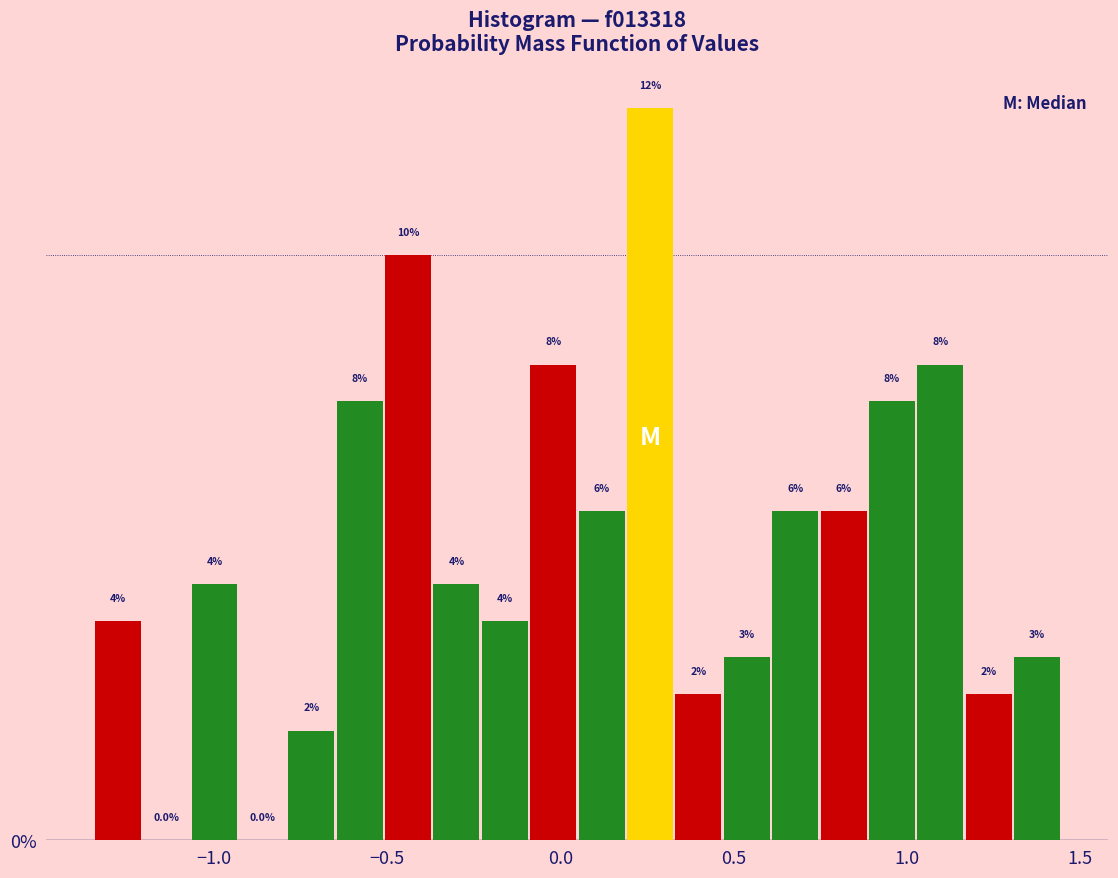

Around what value on the x-axis is the tallest bar? Give the approximate position of its centre, as read against the axis.

0.25